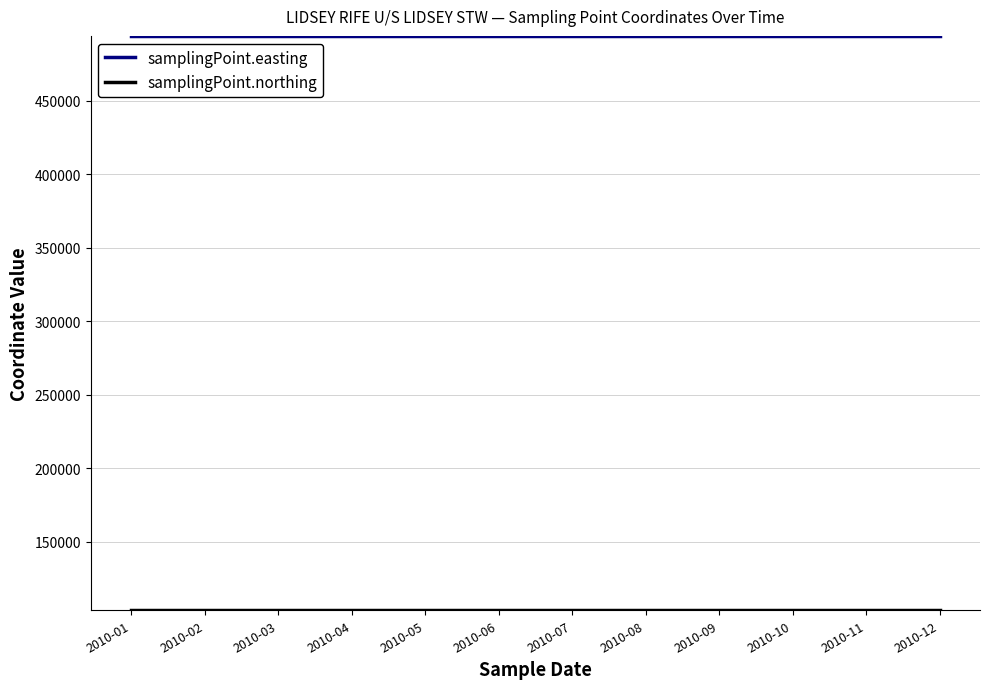

Which series changed the most between 2010-04 and 2010-07?

samplingPoint.easting